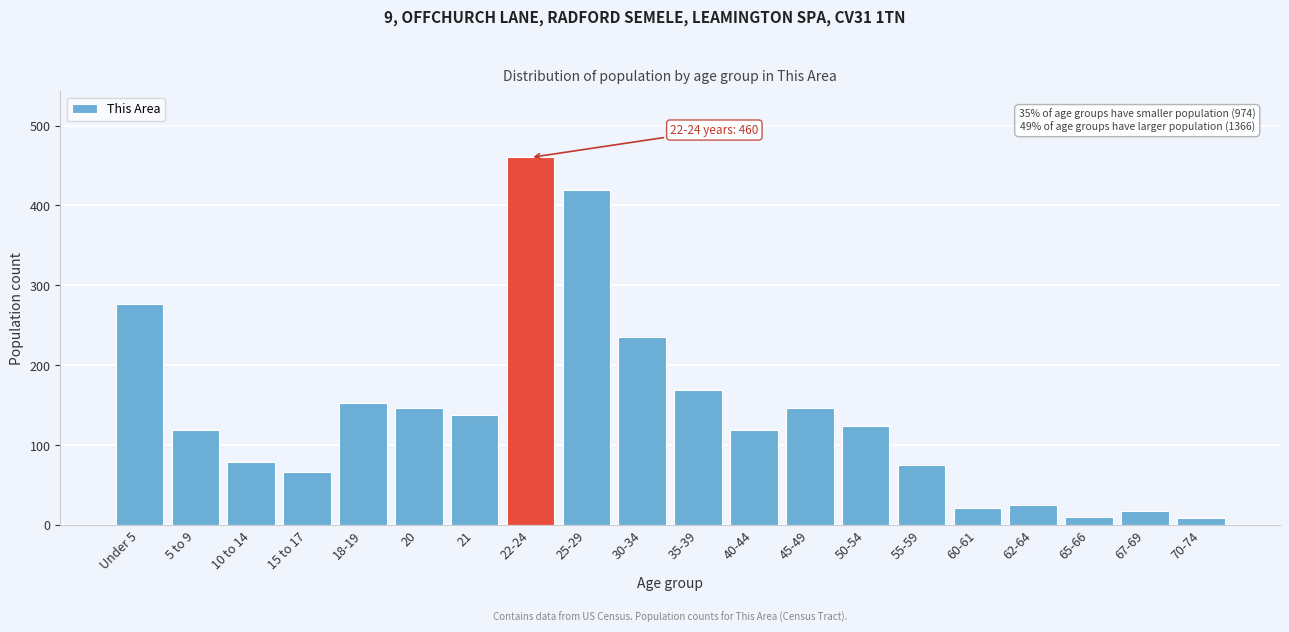

The value at 15 to 17 is 66. True or false?

True